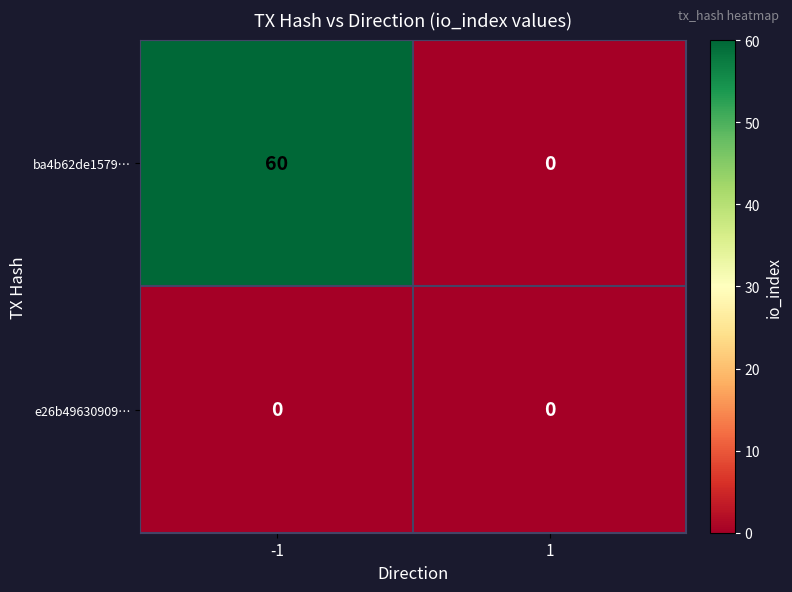

What is the total value across all series at -1?

60